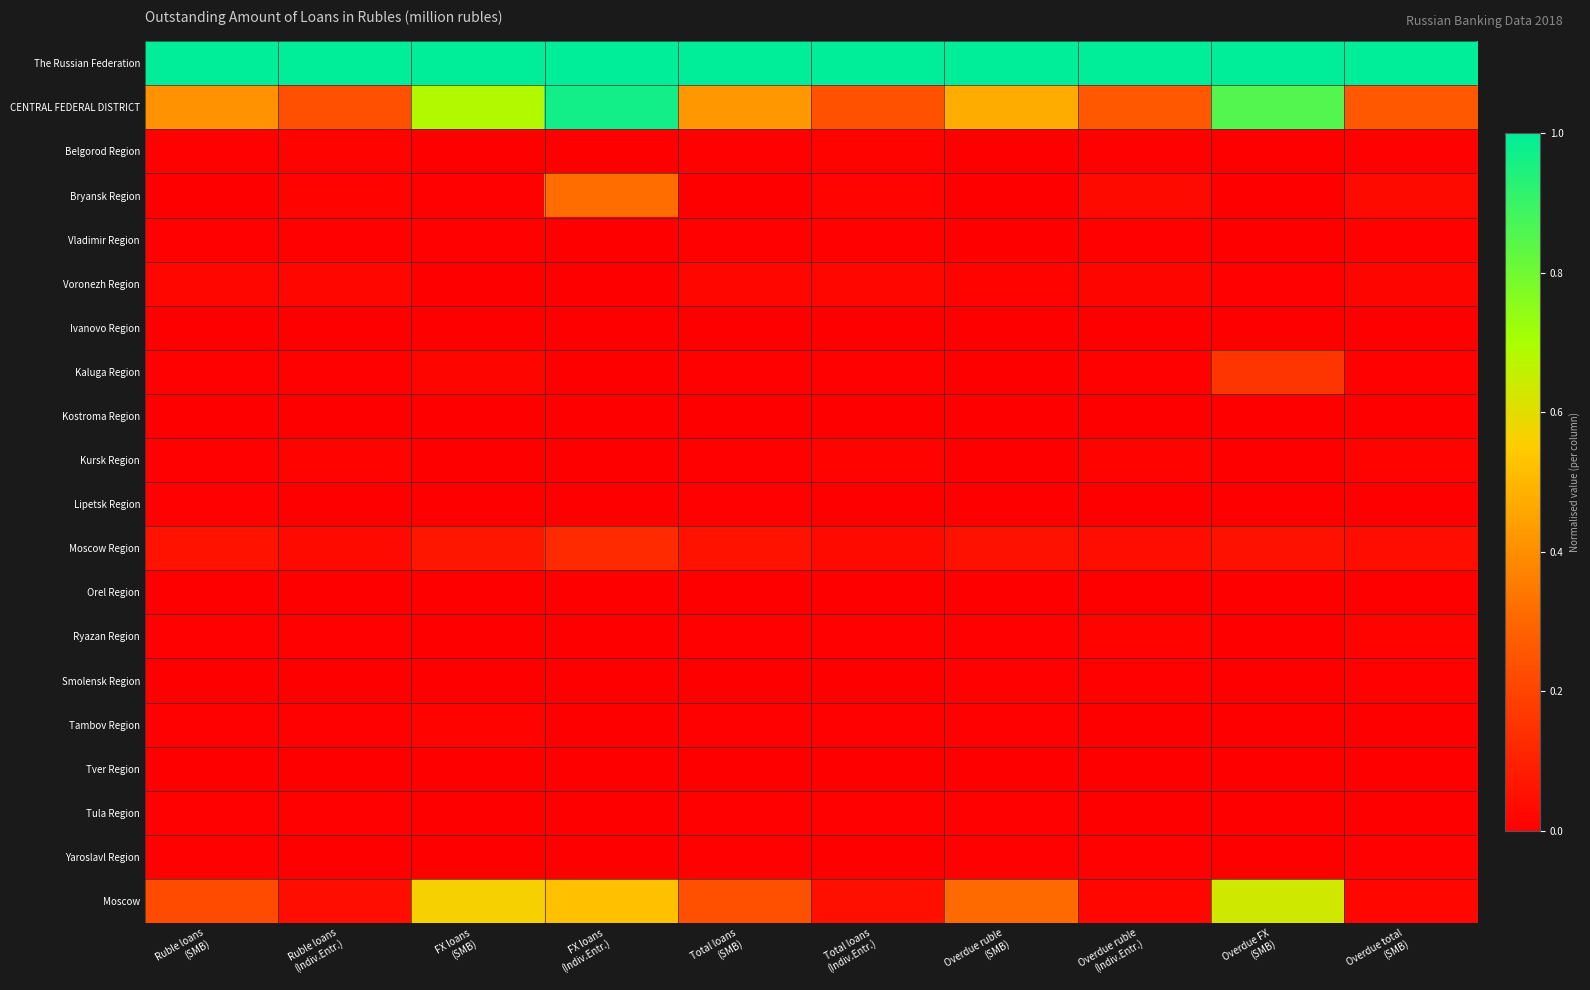

How many distinct data groups are displayed?

20